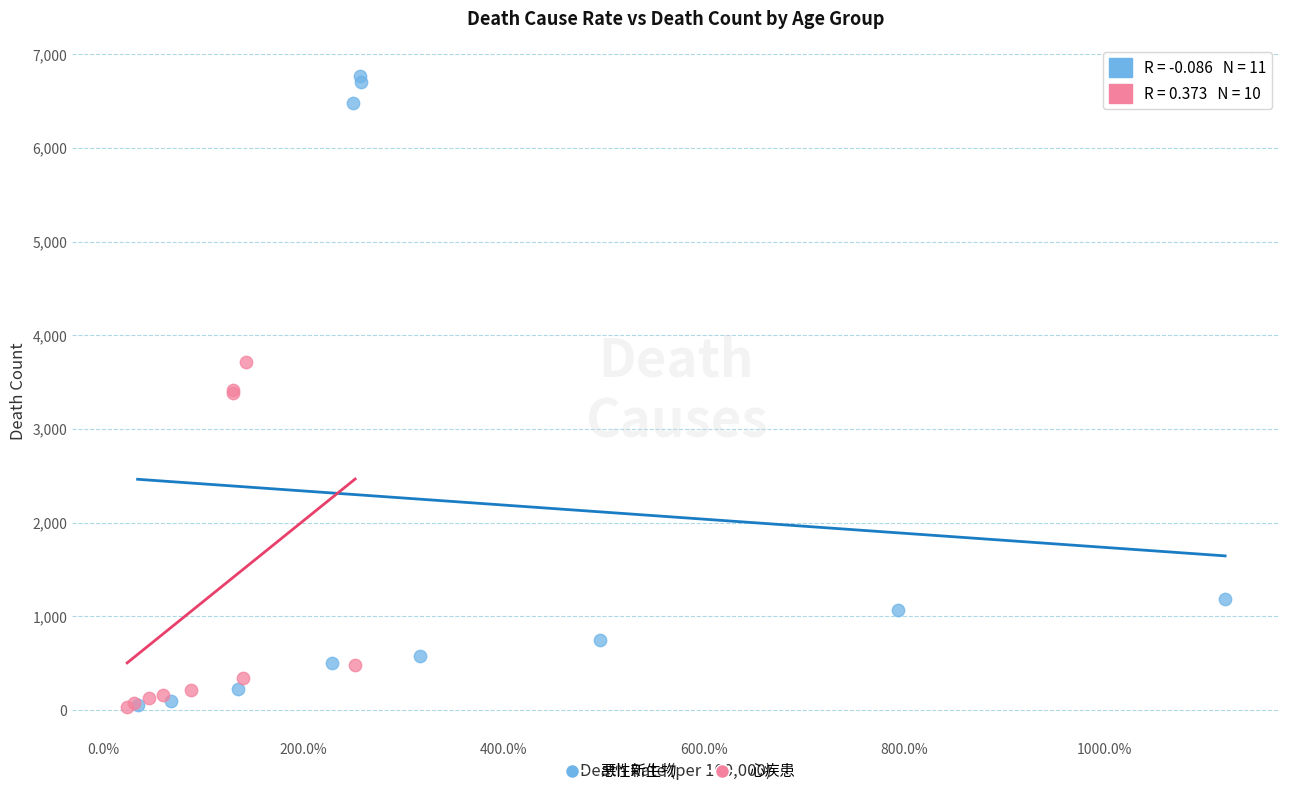

Which series has the widest spread of Y values?

悪性新生物